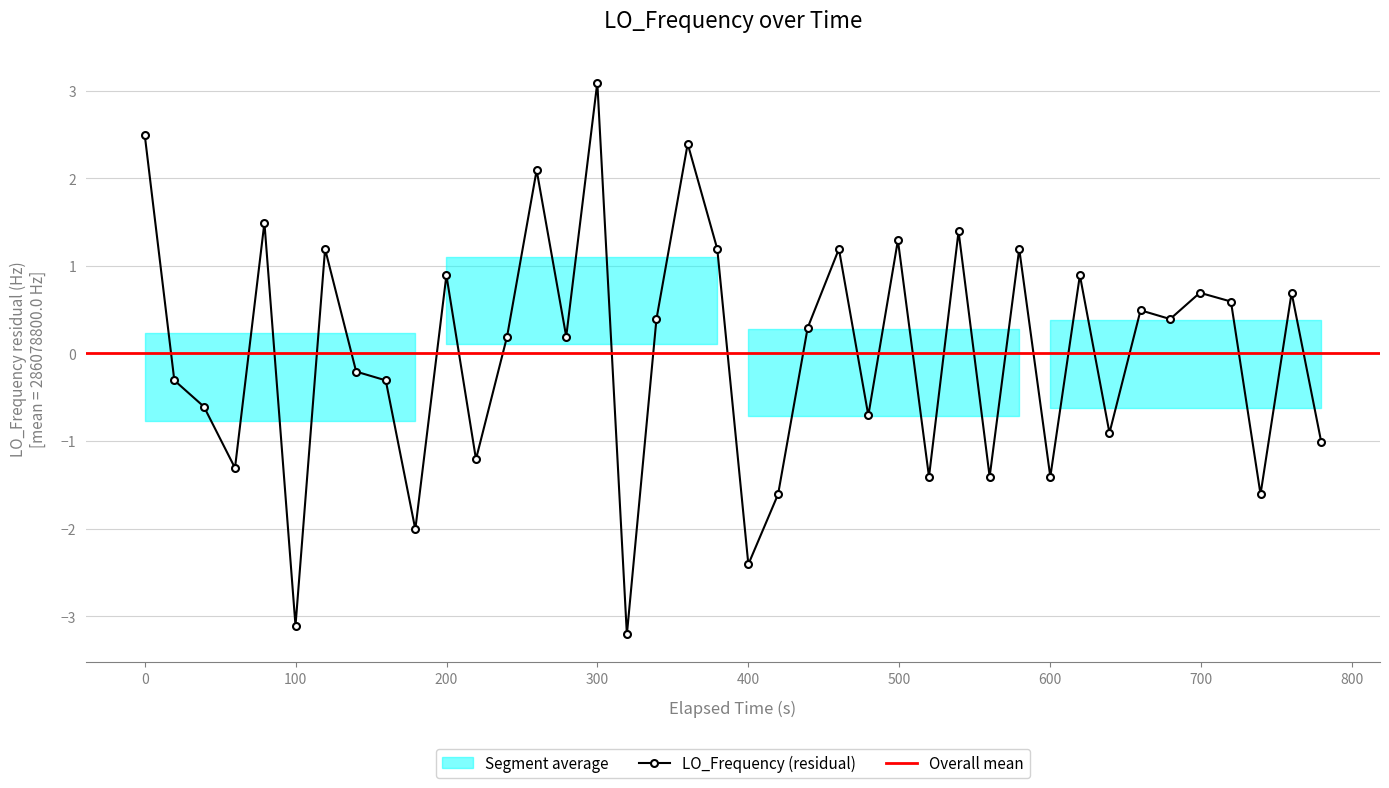

What is the value of the 23rd point from the left?

0.3